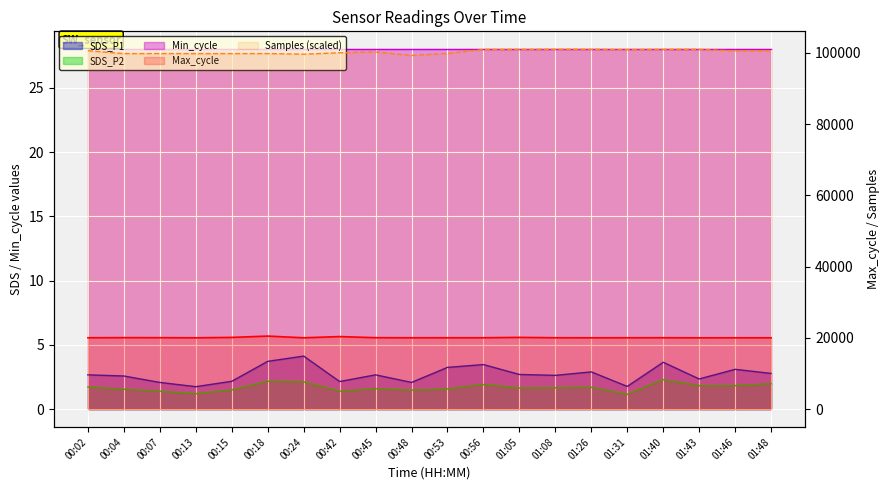

What is the value of the Samples (scaled) point at the 19th from the left?

100527.3